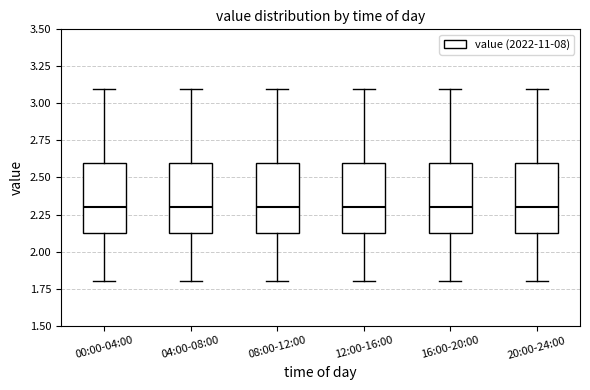

Where is the upper edge of the box for 16:00-20:00 on the y-axis? The values are not printed on the chart, so give them approximately, as read against the axis.

2.6